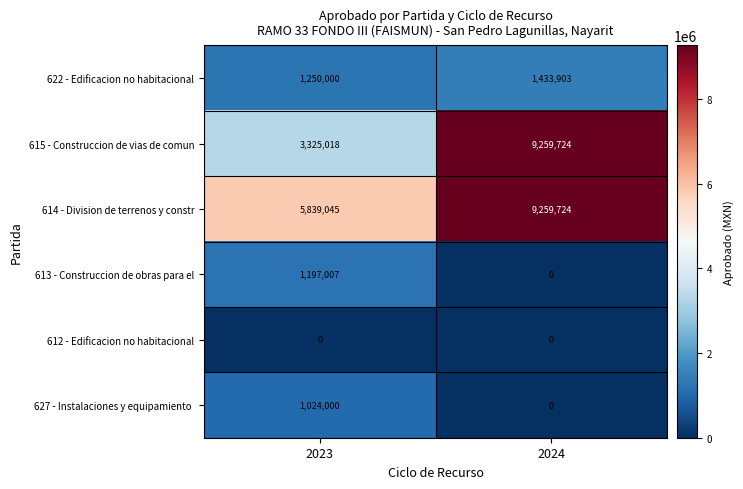

How many distinct data groups are displayed?

6